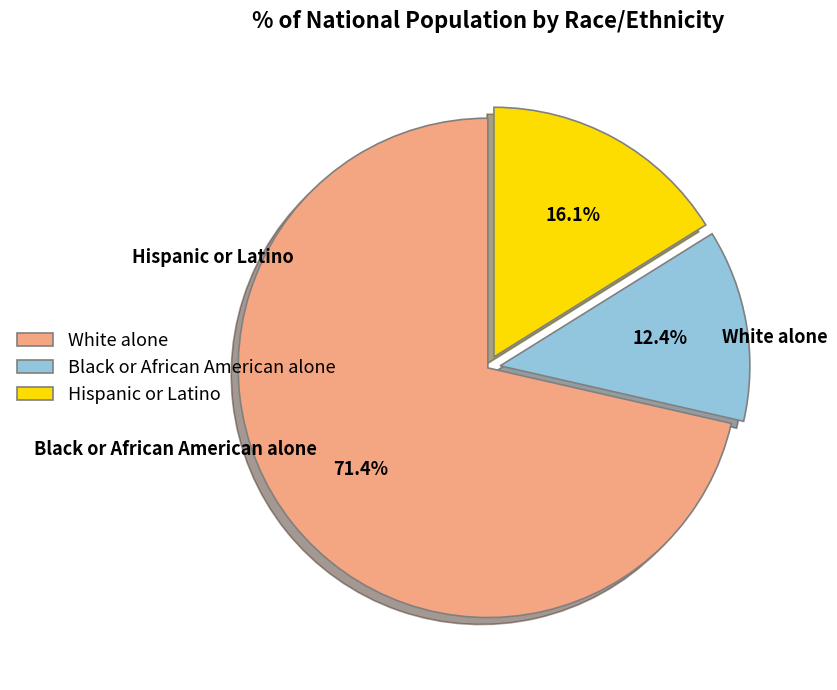

Combined, do White alone and Hispanic or Latino account for over 50%?

Yes